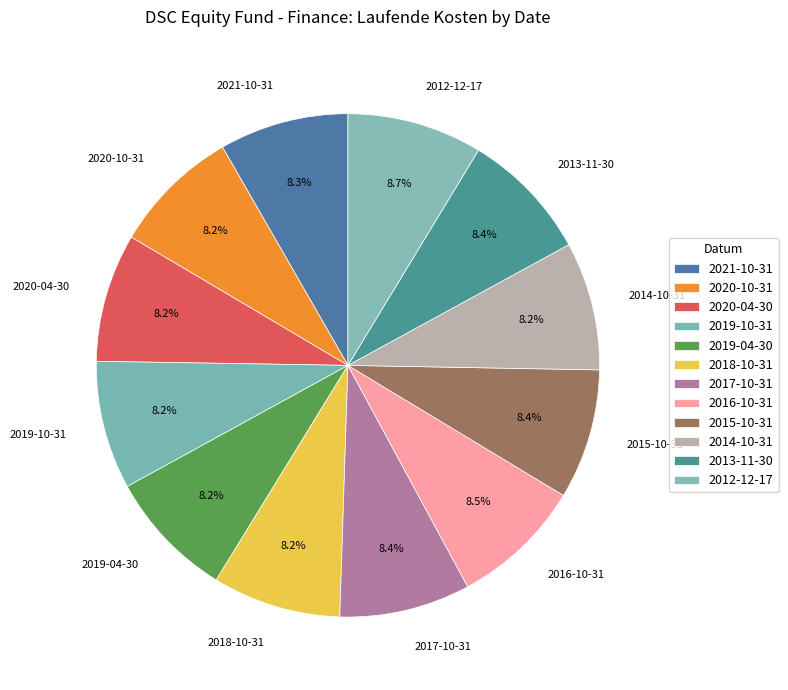

Is there any slice that represents more than half of the pie?

No